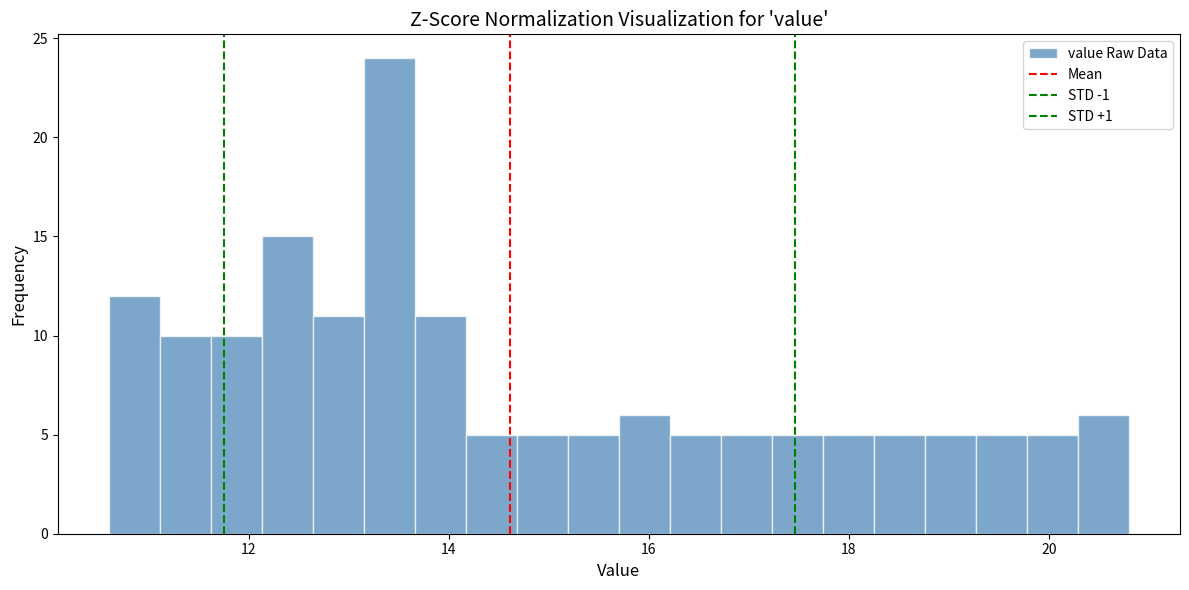

Read against the x-axis, roughly where is the centre of the tallest bar?

13.4